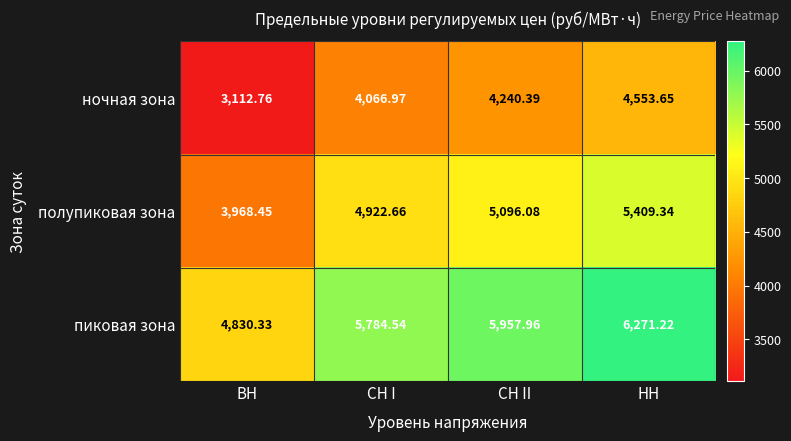

Which category has the lowest value across all series?

ВН